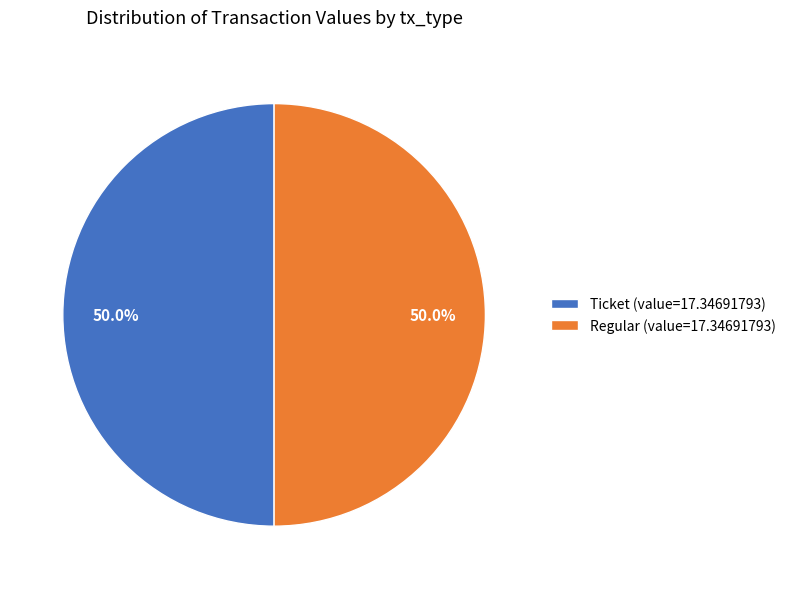

What is the ratio of the value at Ticket (value=17.34691793) to the value at Regular (value=17.34691793)?

1.0